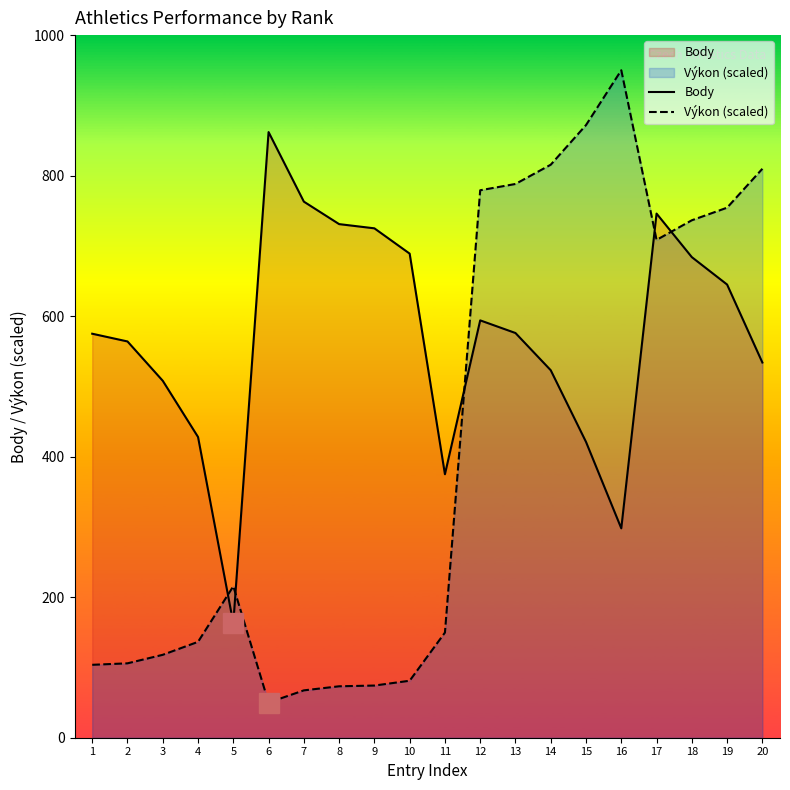

What is the total value across all series at 18?

1420.5